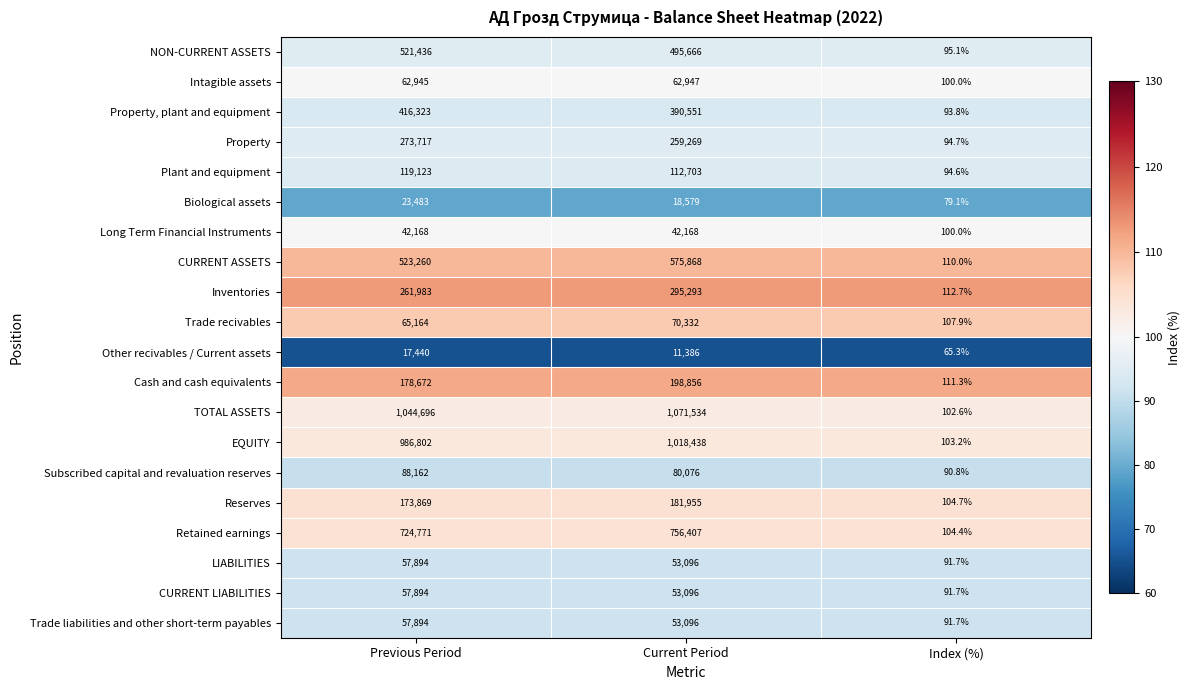

The Subscribed capital and revaluation reserves series shows 143867.5 at Previous Period. True or false?

False